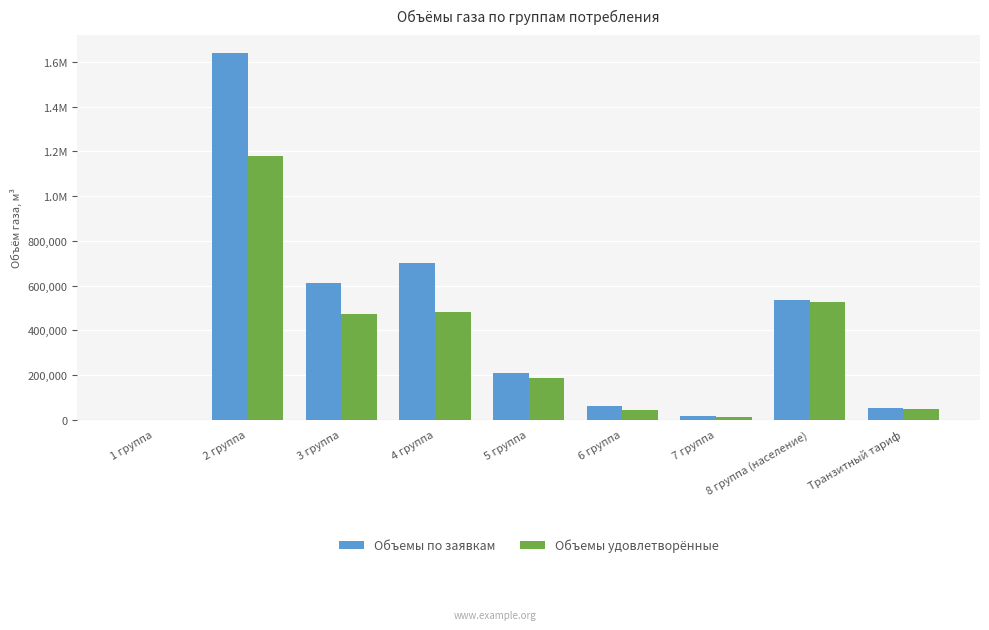

Where is Объемы удовлетворённые nearest to the value 590863?

8 группа (население)